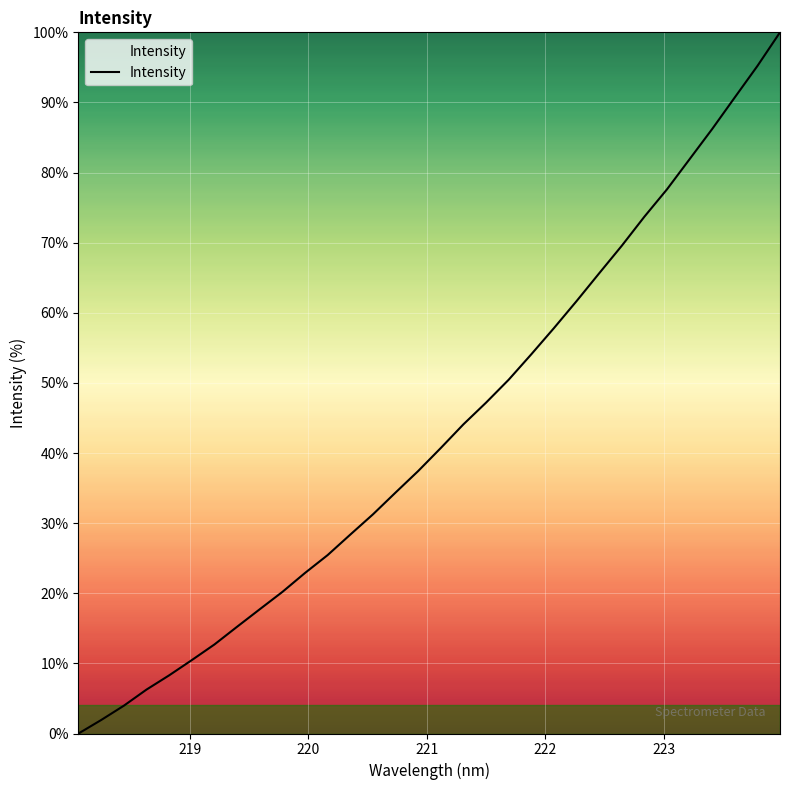

What is the greatest value displayed?

100.0